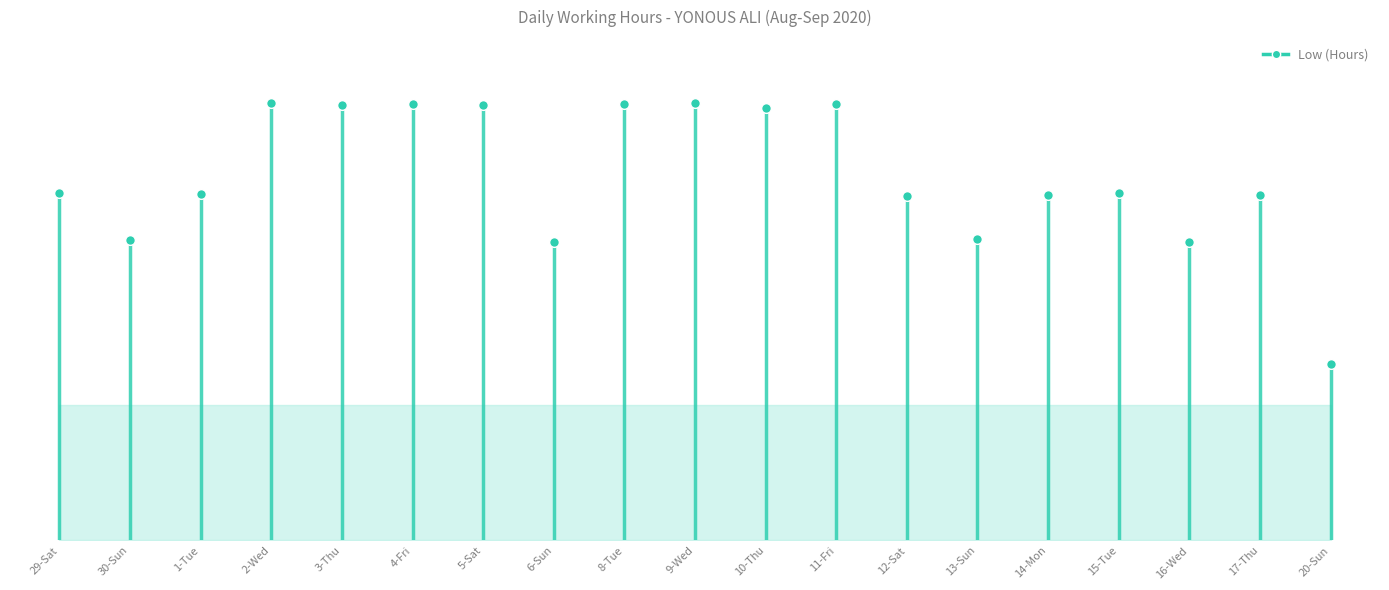

What is the greatest value displayed?

14.5